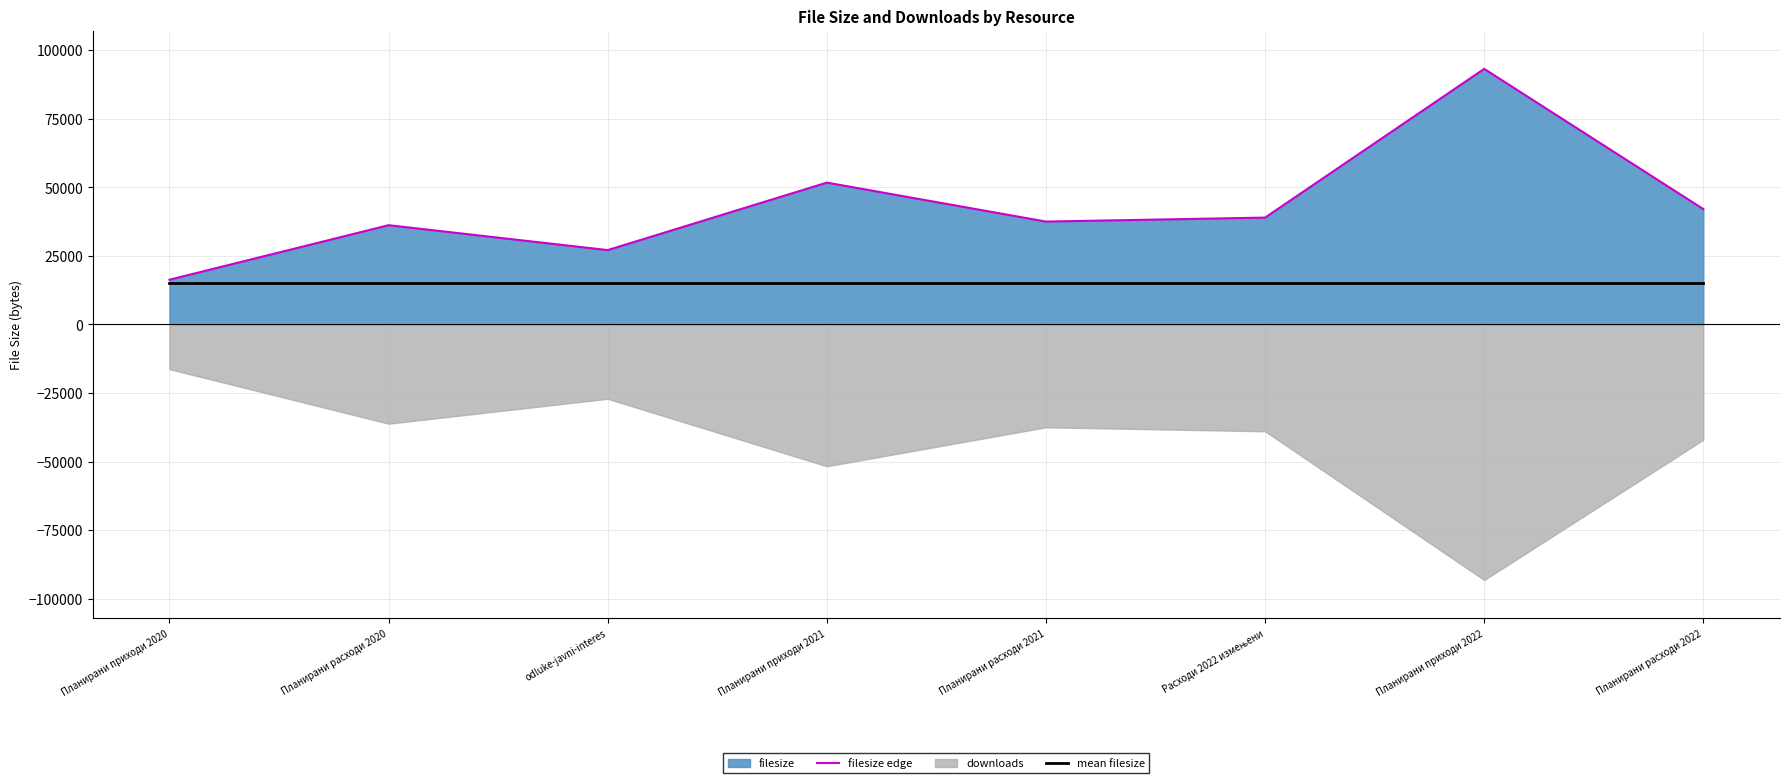

Is it true that mean filesize equals 5300.1 at Планирани расходи 2020?

False